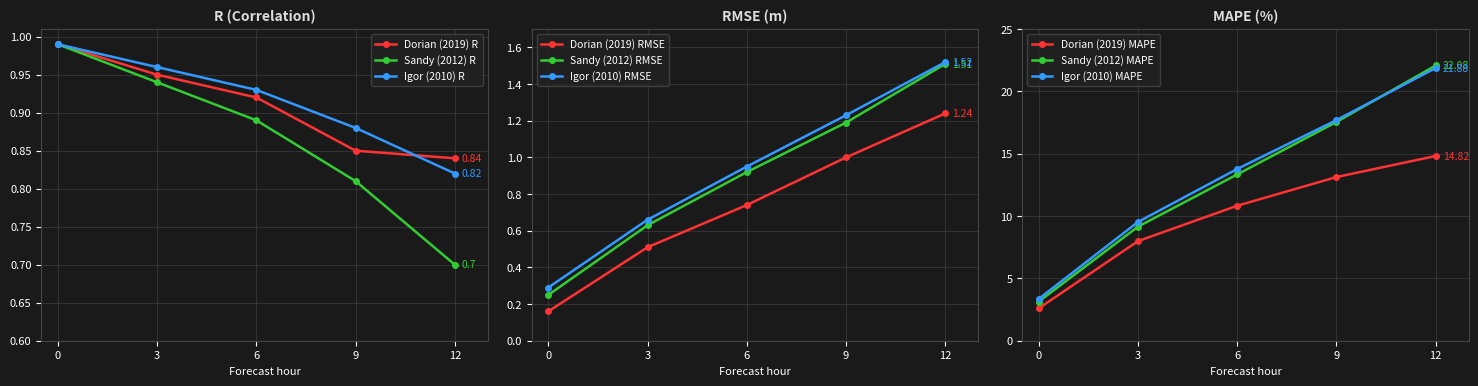

Which has a higher value, 9 or 3?

3